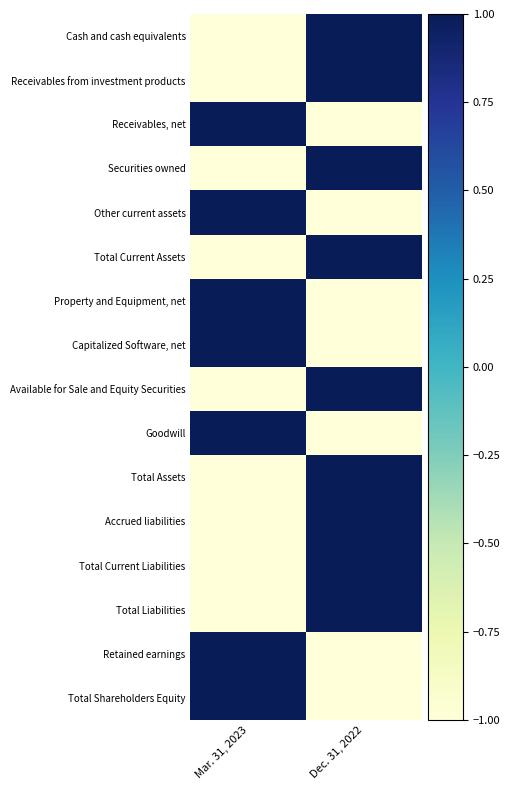

What is the spread (max minus min) of values at Dec. 31, 2022?

2